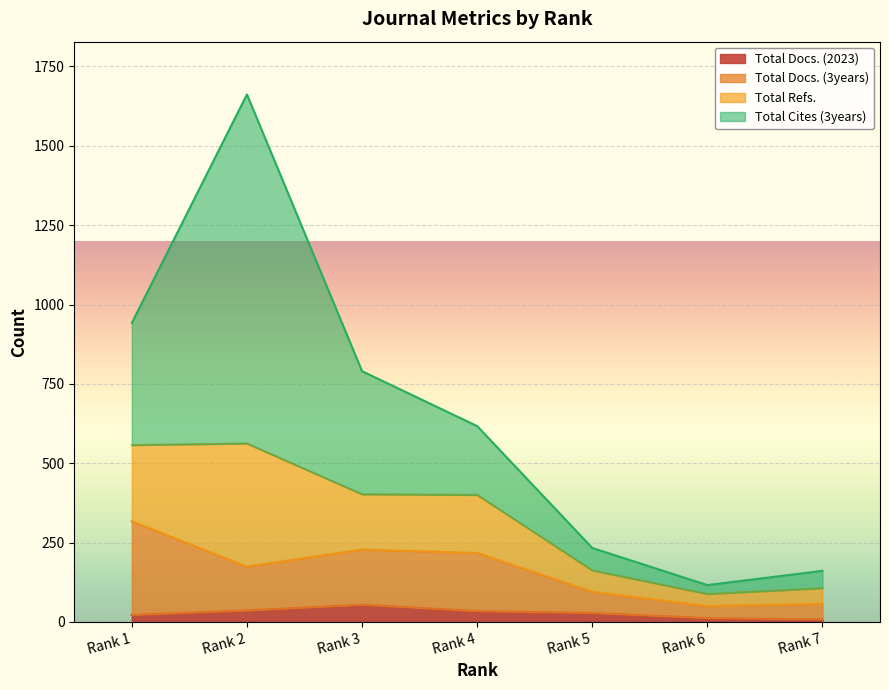

How many interior local valleys does the Total Docs. (3years) series have?

2